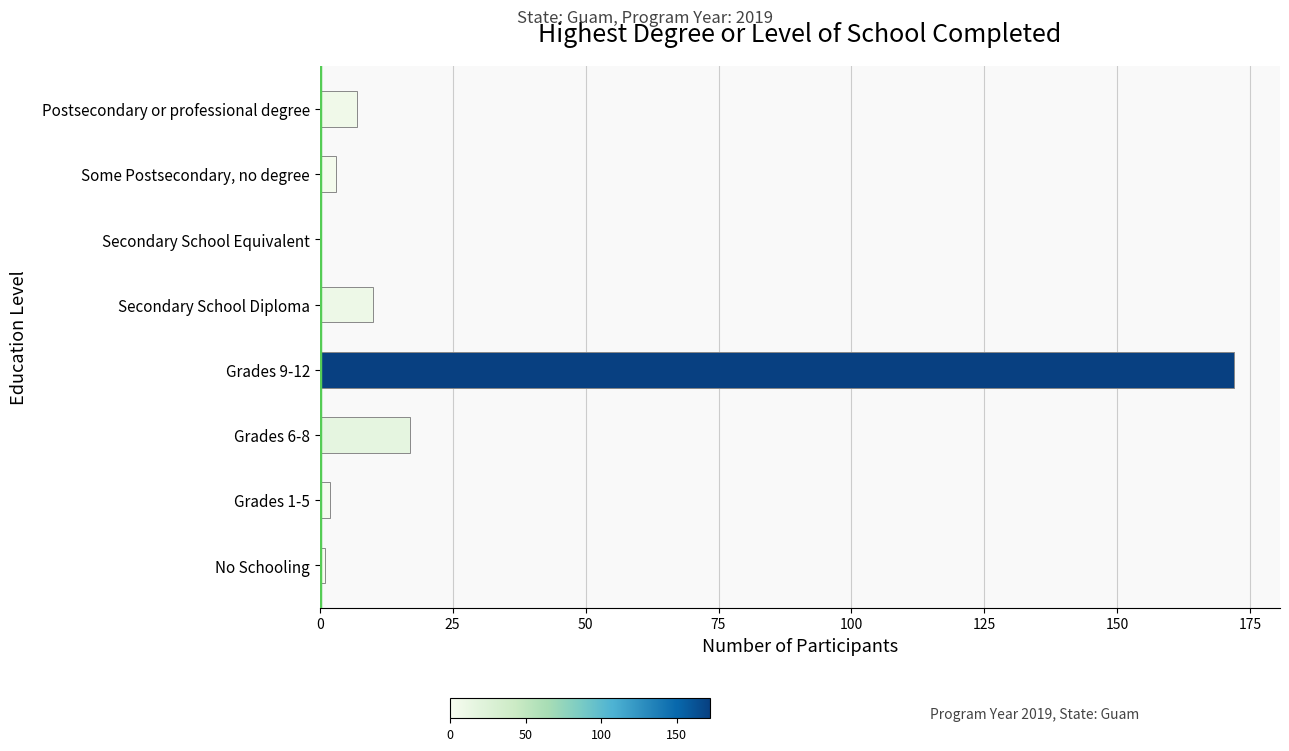

What is the greatest value displayed?

172